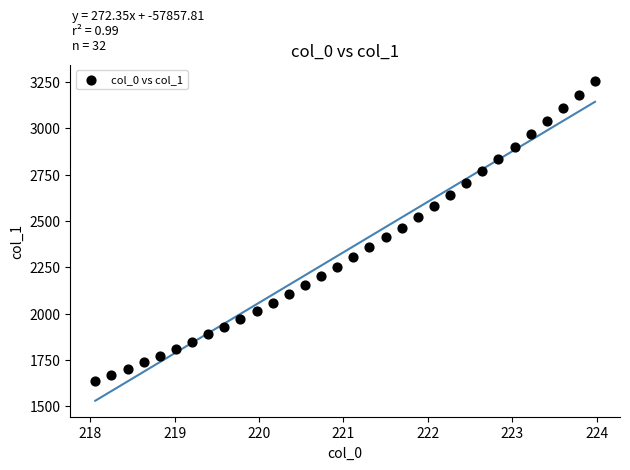

What is the range of Y values (max minus min)?

1620.1